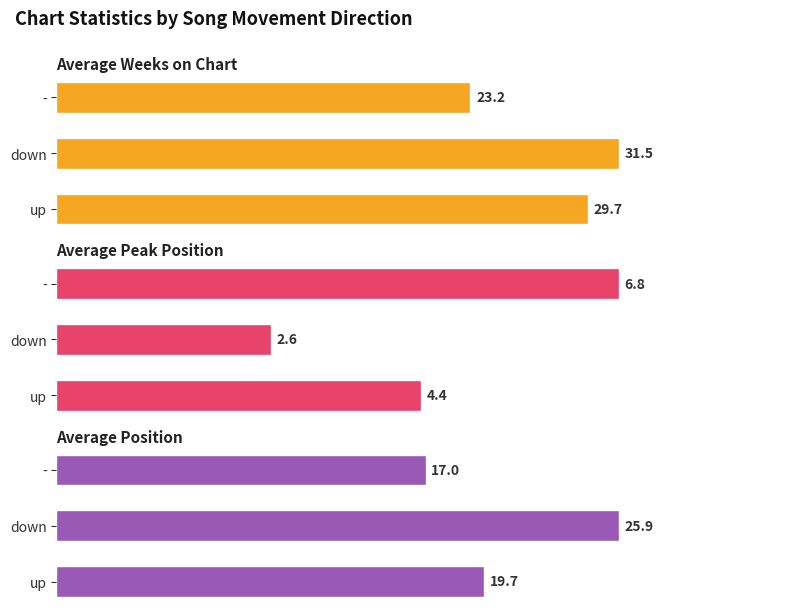

What is the maximum value for Average Peak Position?

6.8